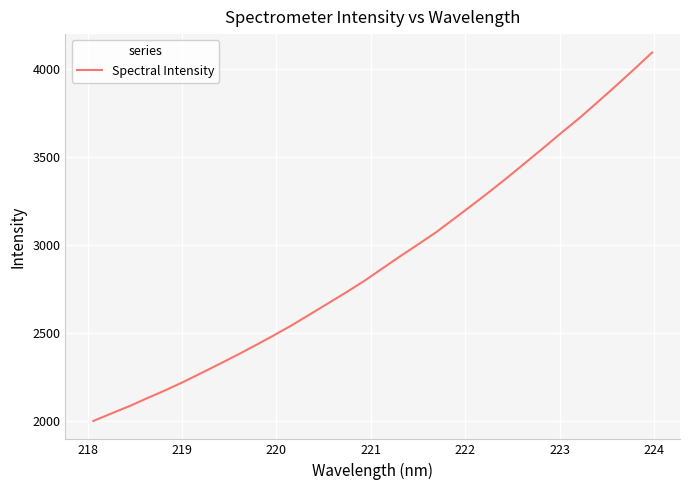

What is the greatest value displayed?

4092.4